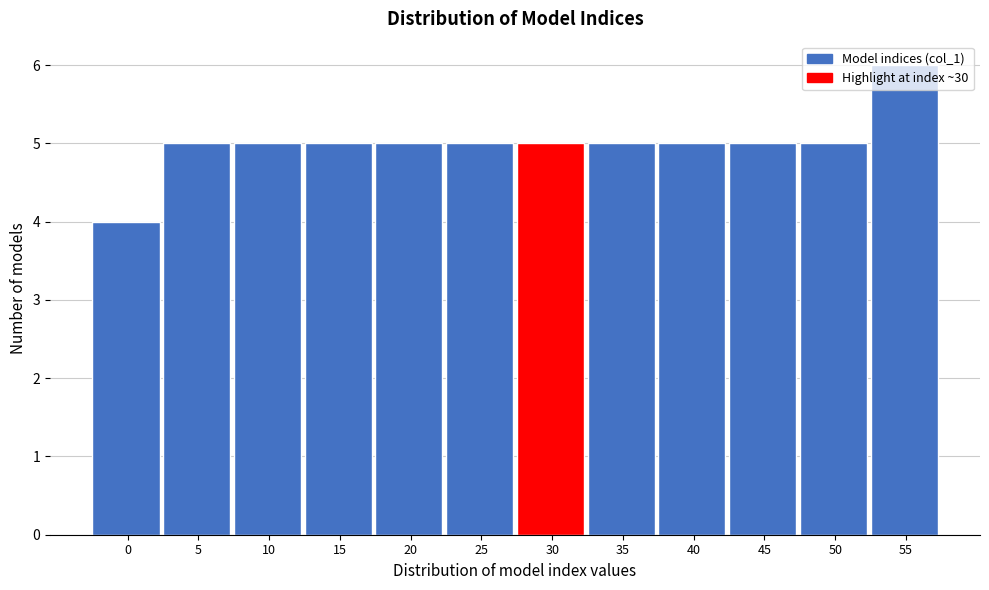

Approximately how many times larger is the value at 55 compared to 20?

1.2